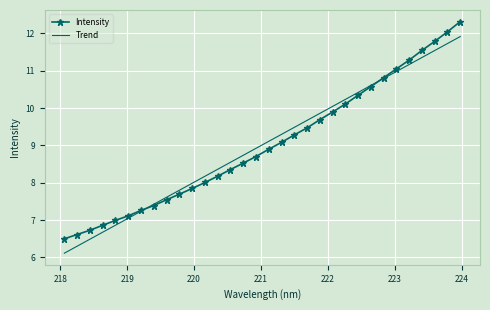

List the series in order of their peak value, lowest first.

Trend, Intensity